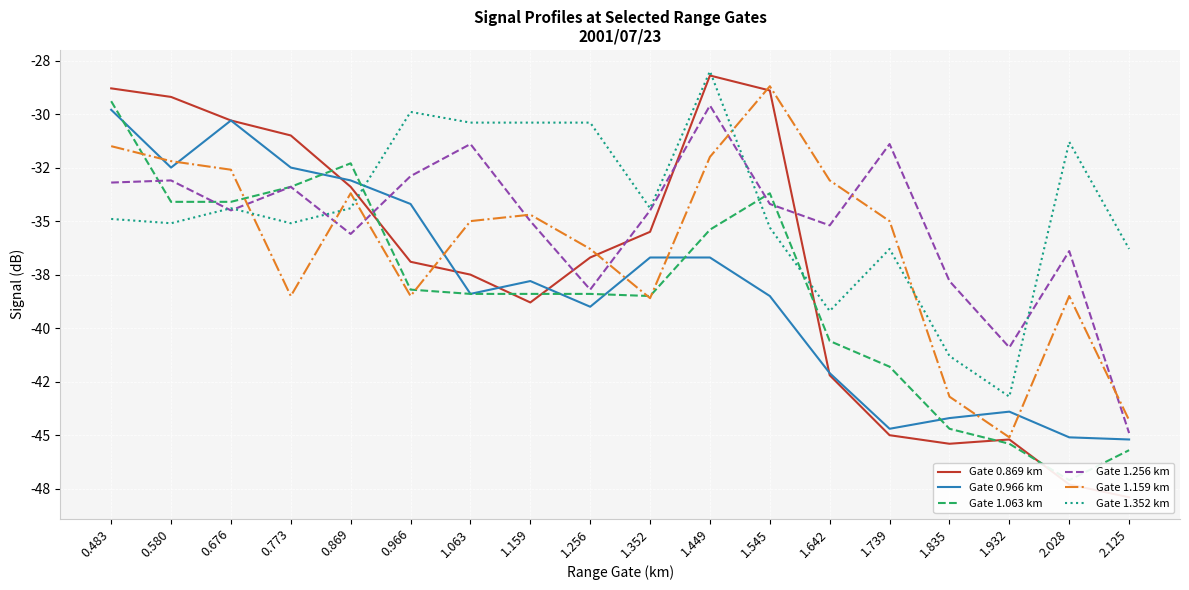

How many interior local peaks does the Gate 1.256 km series have?

6